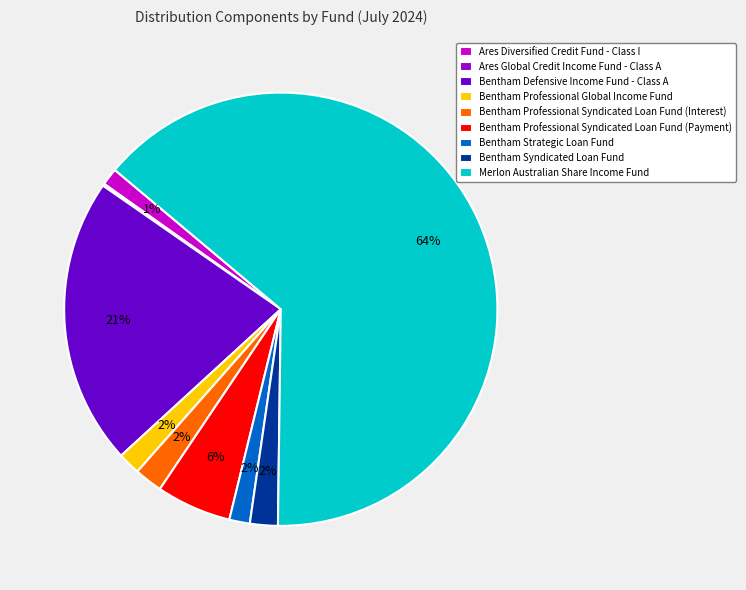

To the nearest percent, what is the combined percentage of Merlon Australian Share Income Fund and Bentham Professional Global Income Fund?

66%